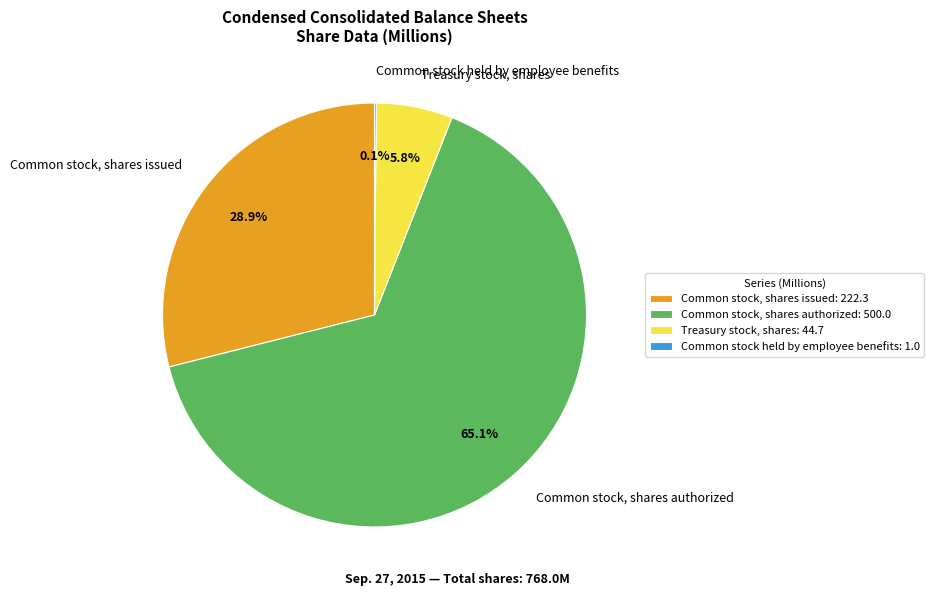

Do Common stock, shares issued and Common stock, shares authorized together represent more than half of the pie?

Yes